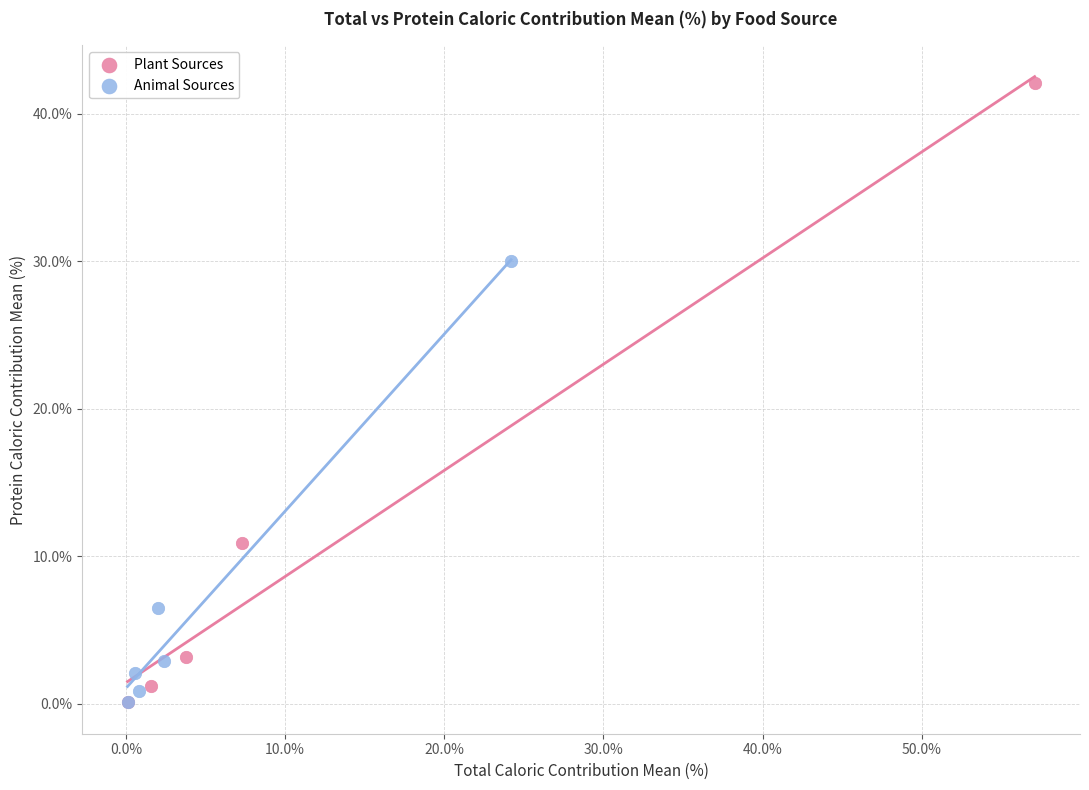

Which series reaches the maximum Y coordinate?

Plant Sources